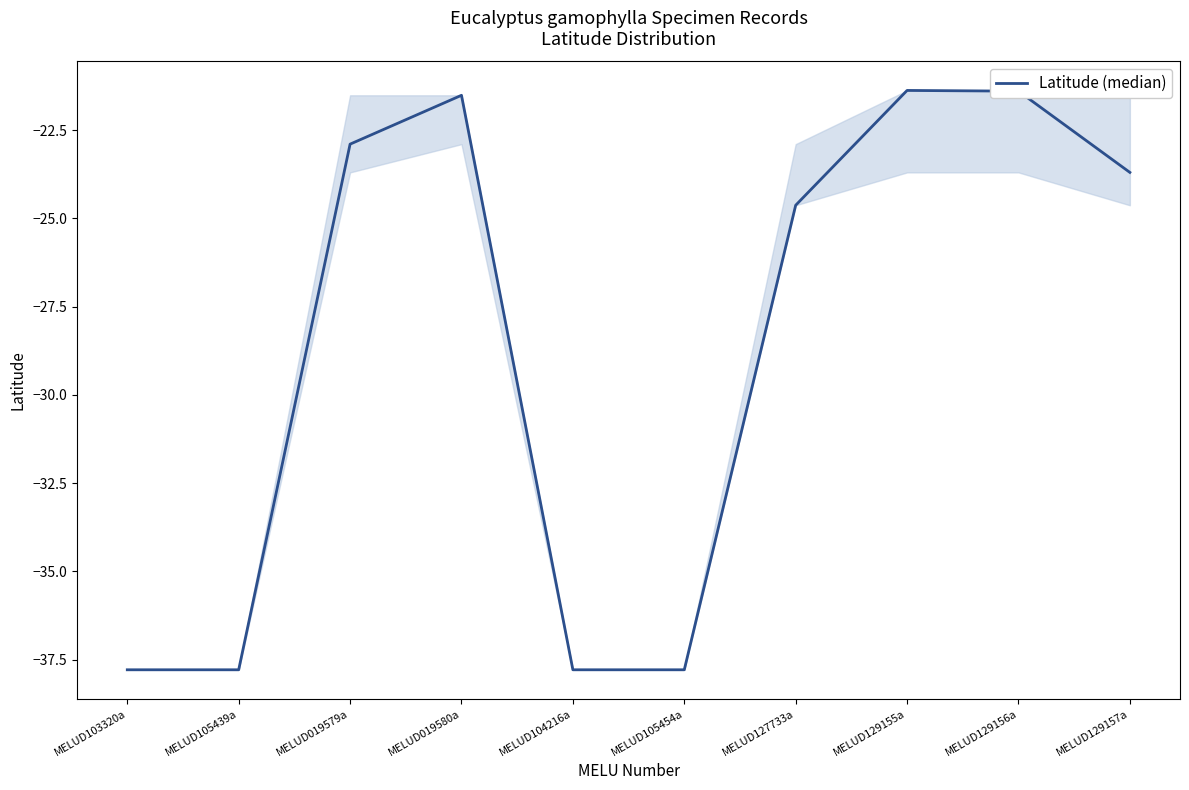

True or false: the data shows -7.1 at MELUD019580a.

False